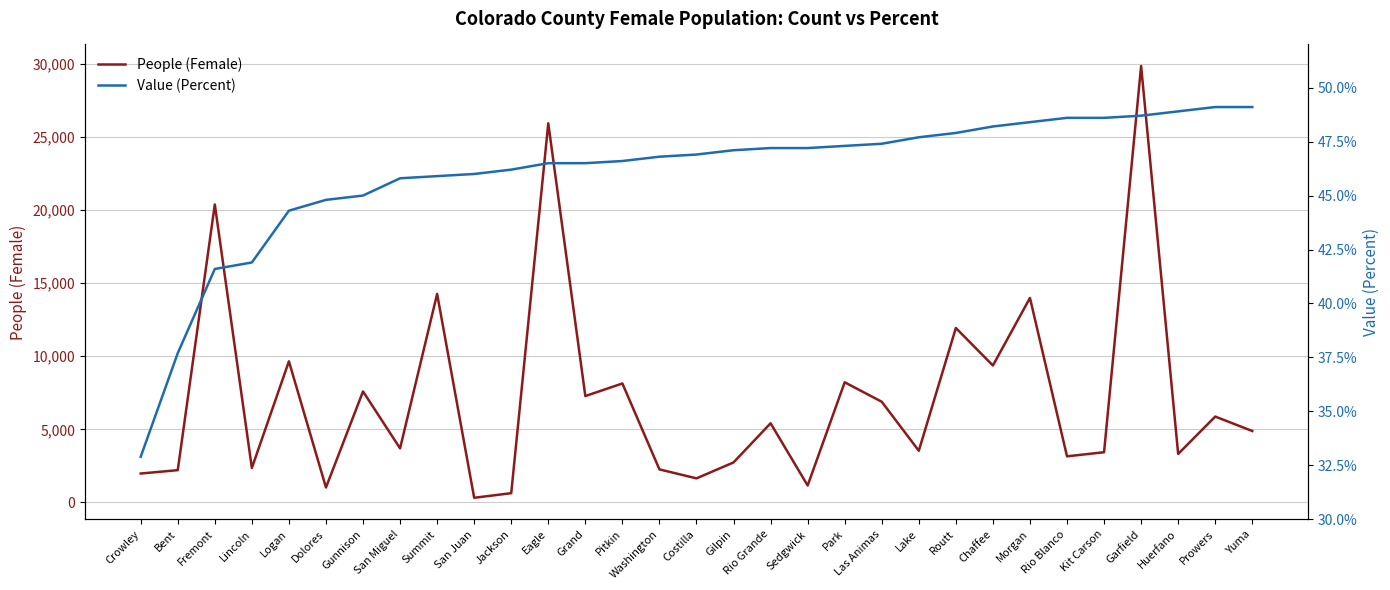

True or false: Value (Percent) and People (Female) cross at least once.

False